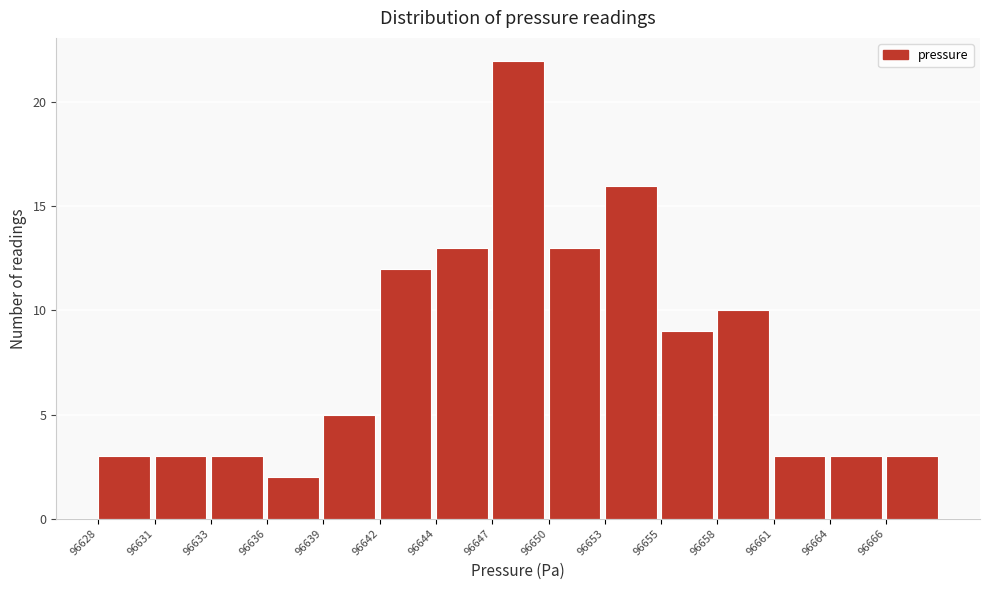

Reading left to right, what are all the values shown in this chart?

3	3	3	2	5	12	13	22	13	16	9	10	3	3	3